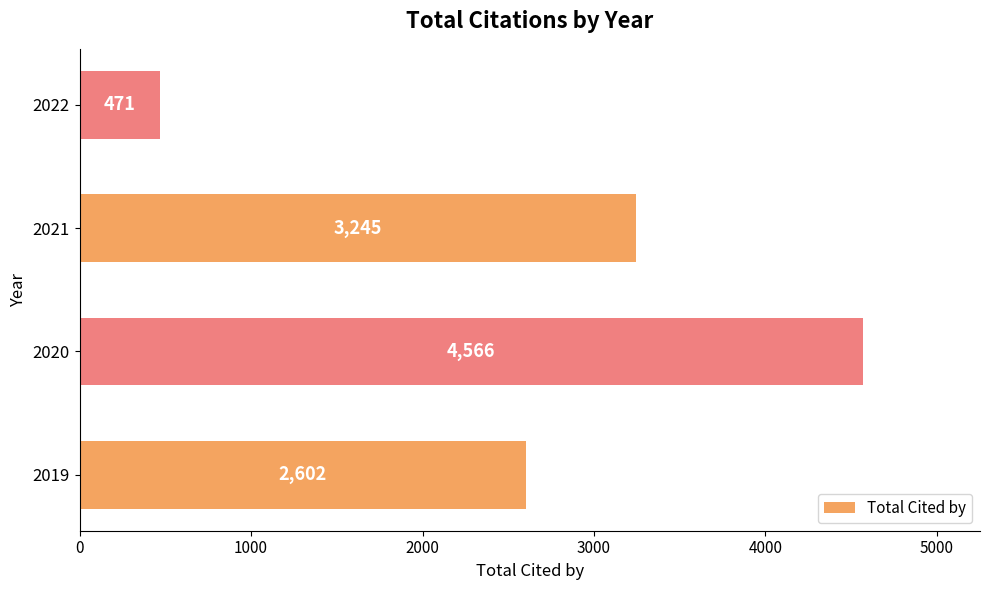

The chart shows a value of 231 at 2022. True or false?

False